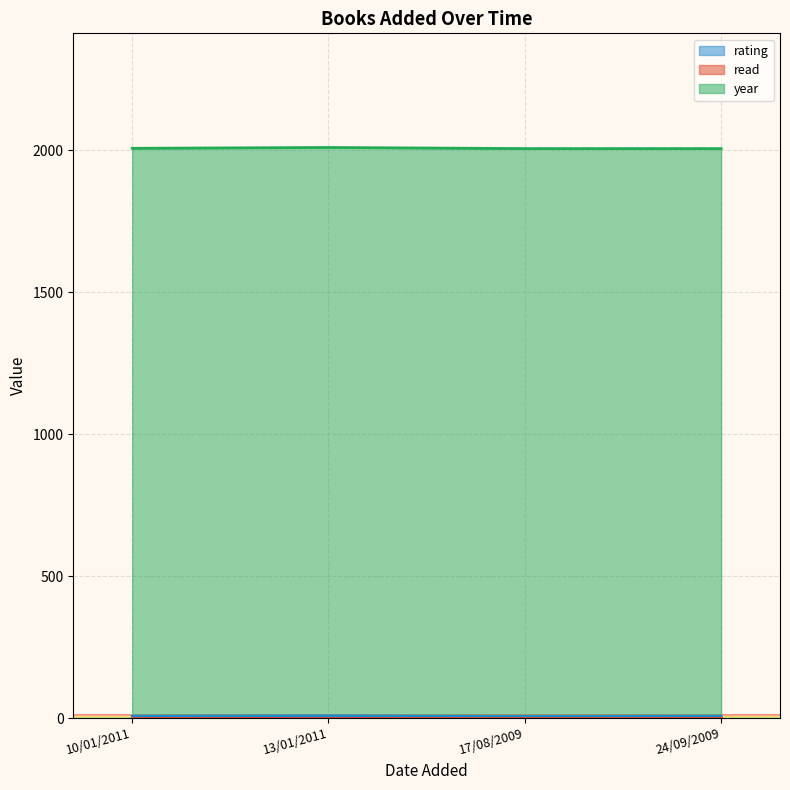

Which category has the lowest value across all series?

17/08/2009